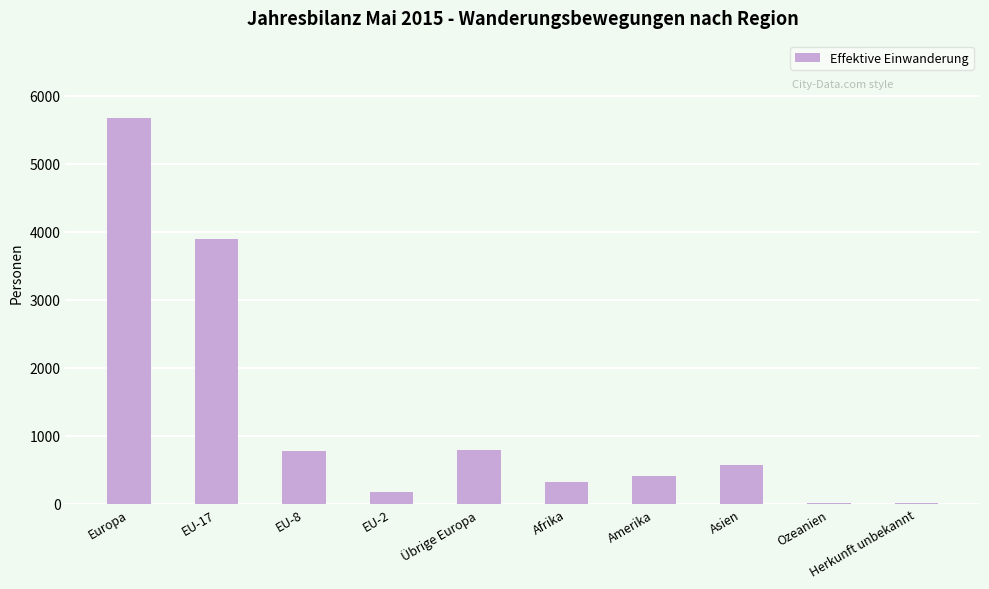

Is it true that the value at EU-17 is 3892?

True